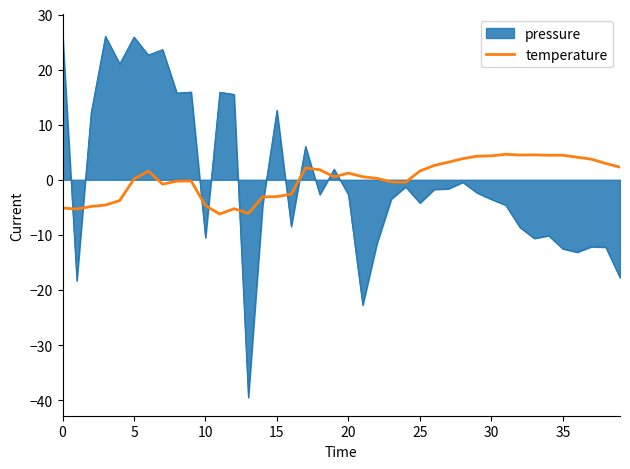

Rank the series by their maximum value, from lowest to highest.

temperature, pressure